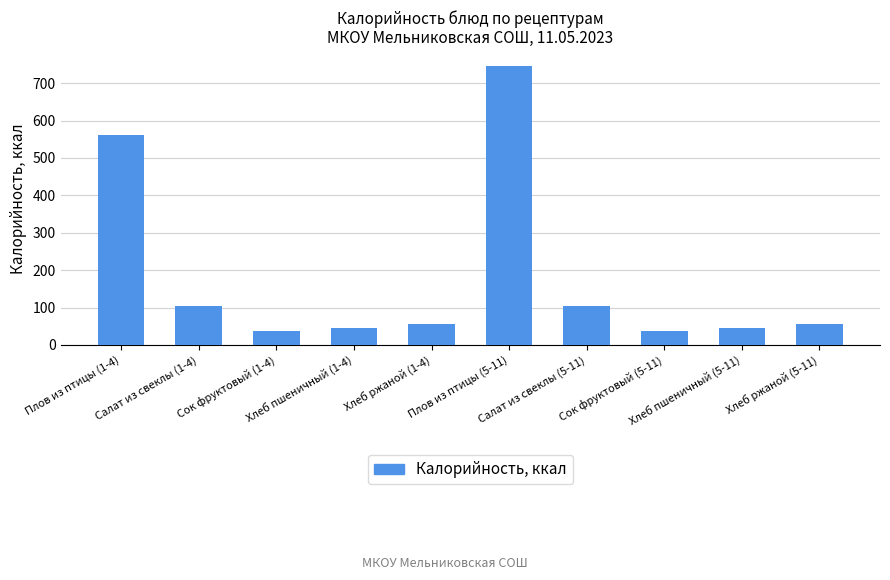

What is the sum of all values?

1793.1